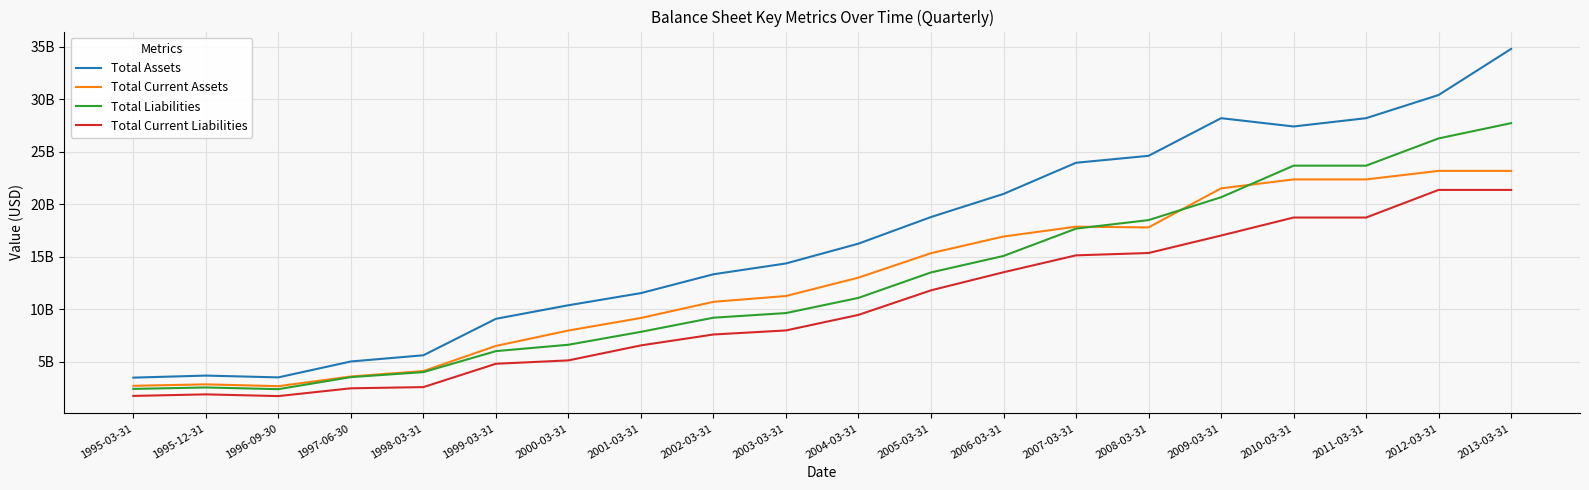

Is this an area chart (filled region under the line)?

No